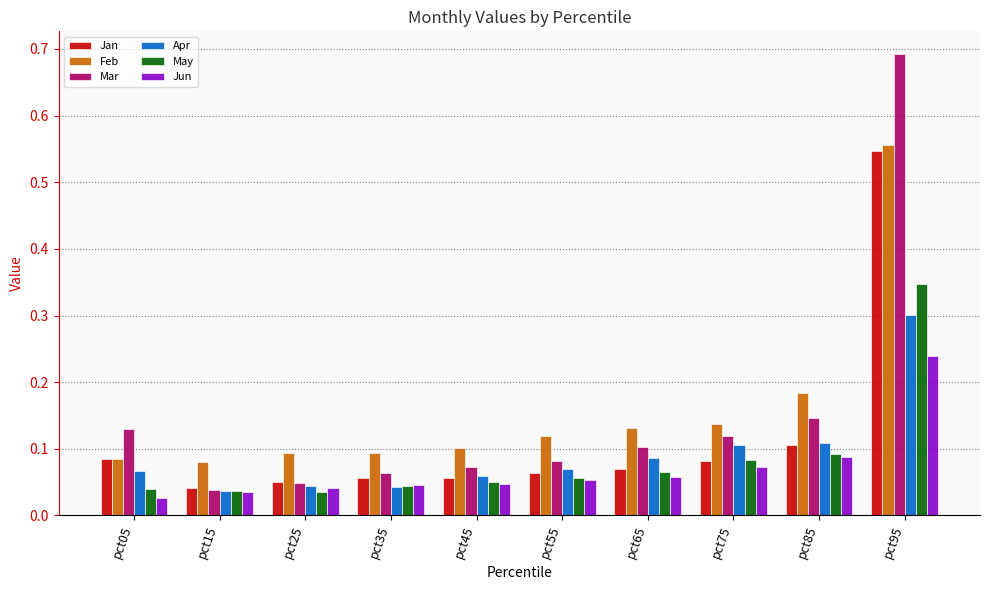

At which label does Jun reach its peak?

pct95